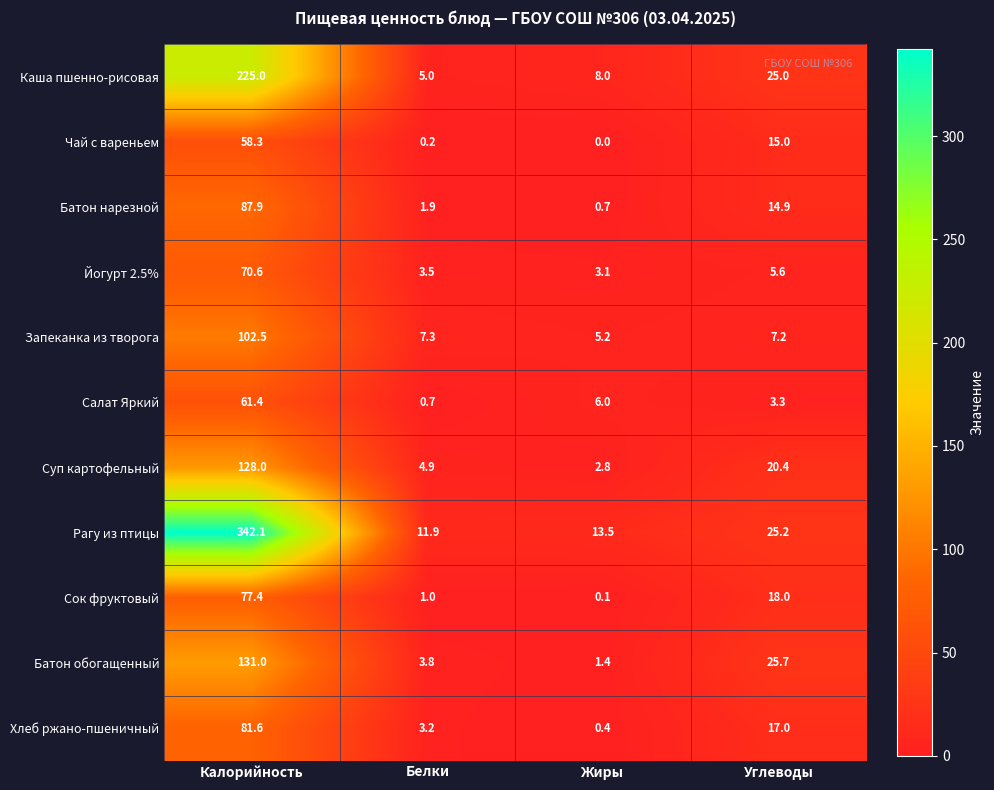

What is the difference between the second highest and minimum values in the Запеканка из творога series?

2.1